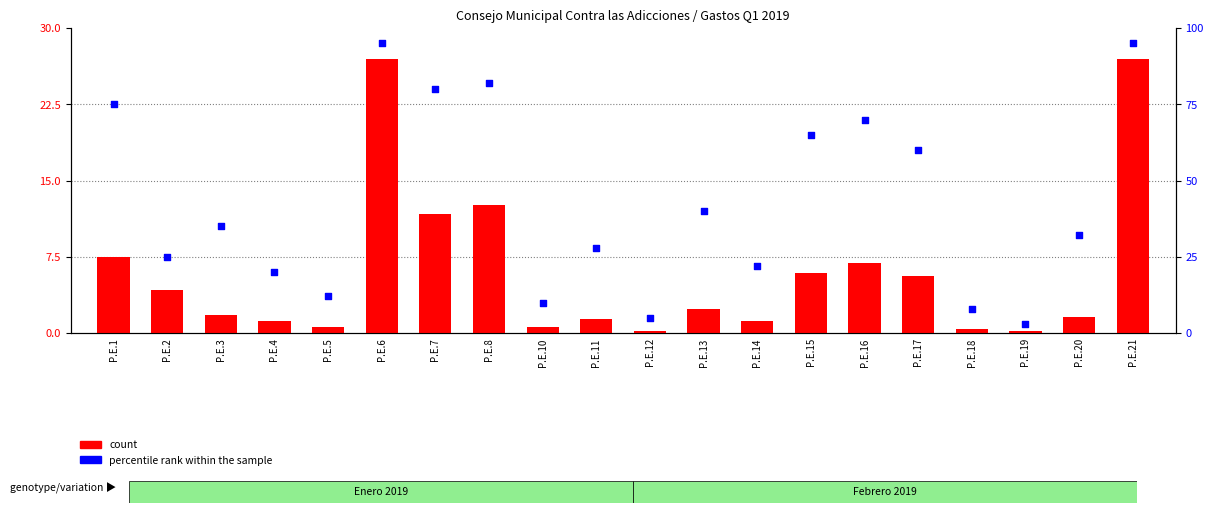

At which category is the sum across all series the highest?

P.E.6